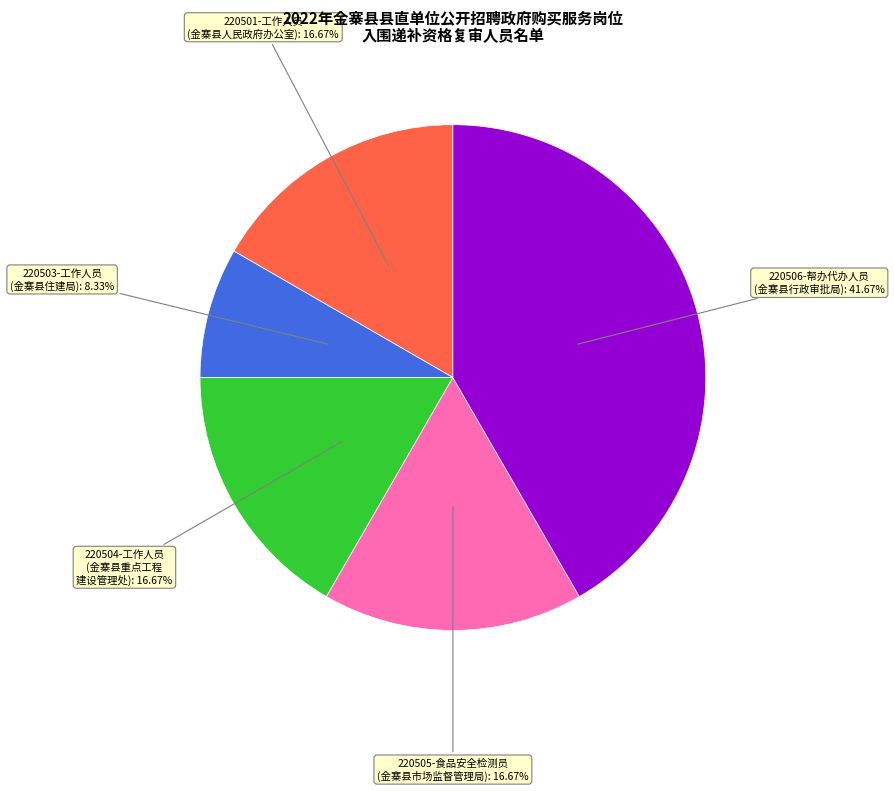

Does any single category account for the majority?

No